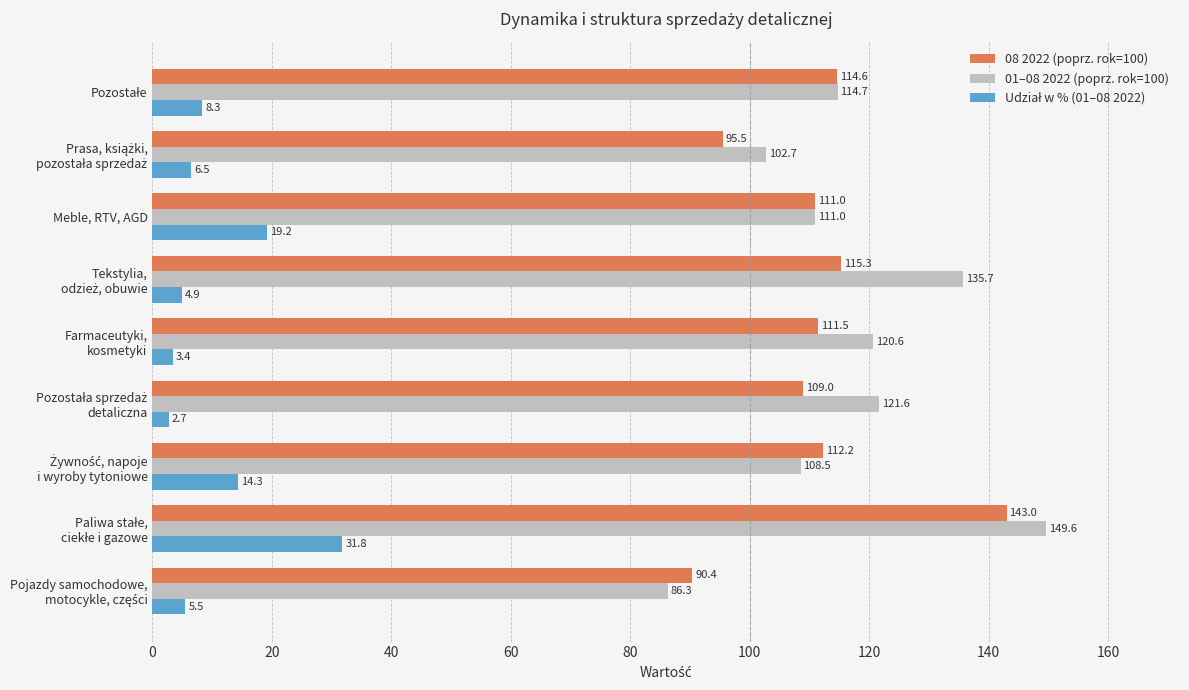

What is the smallest value displayed?

2.7